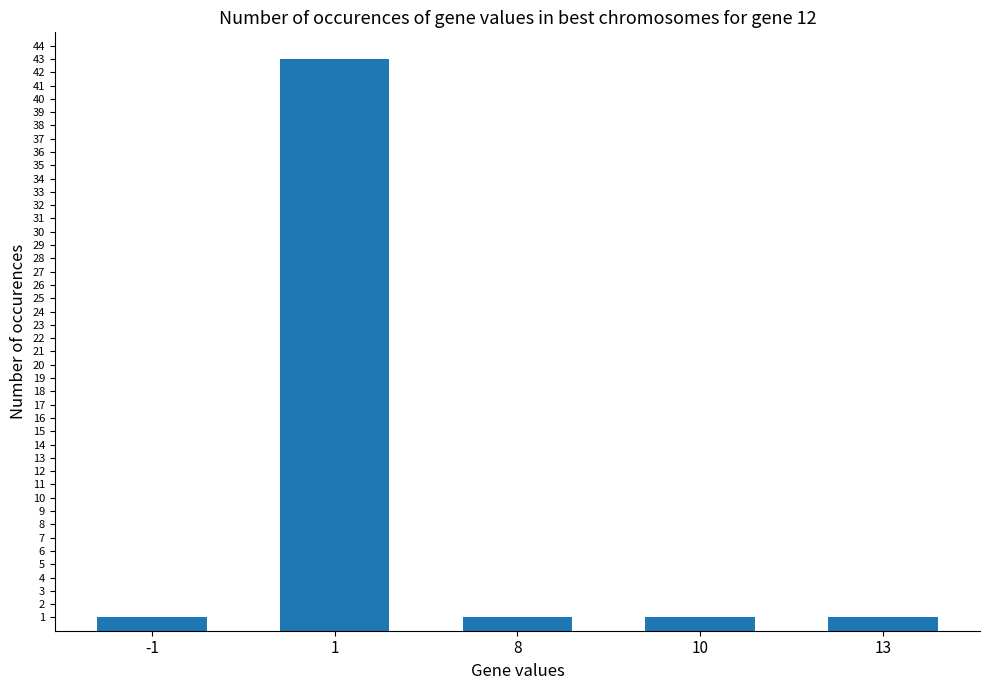

What is the sum of the values at 1 and 13?

44